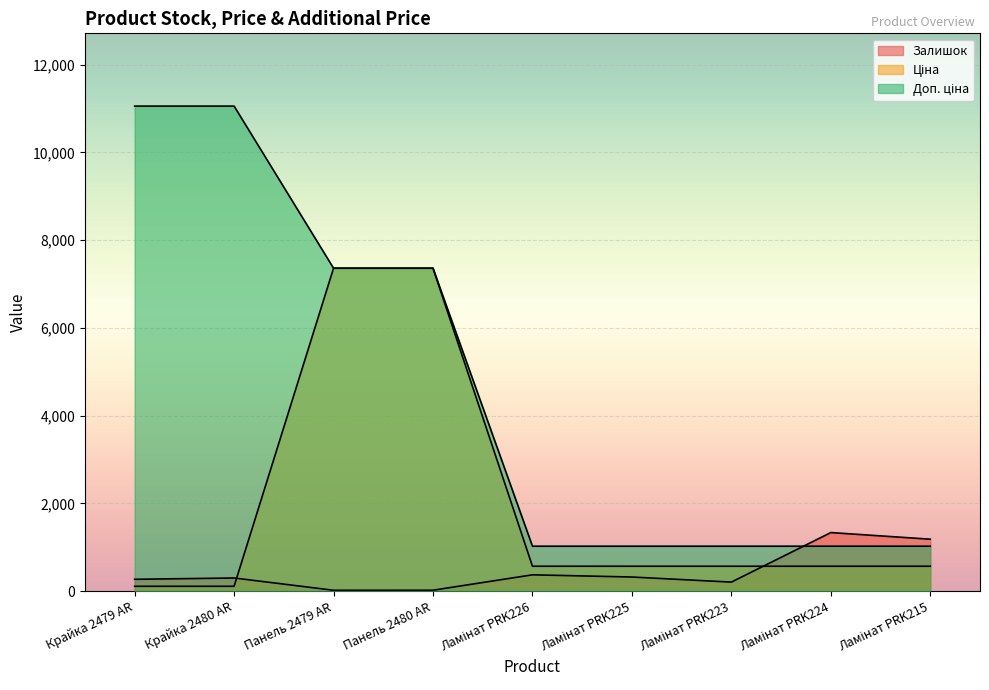

At which category does the chart reach its peak across all series?

Крайка 2479 AR